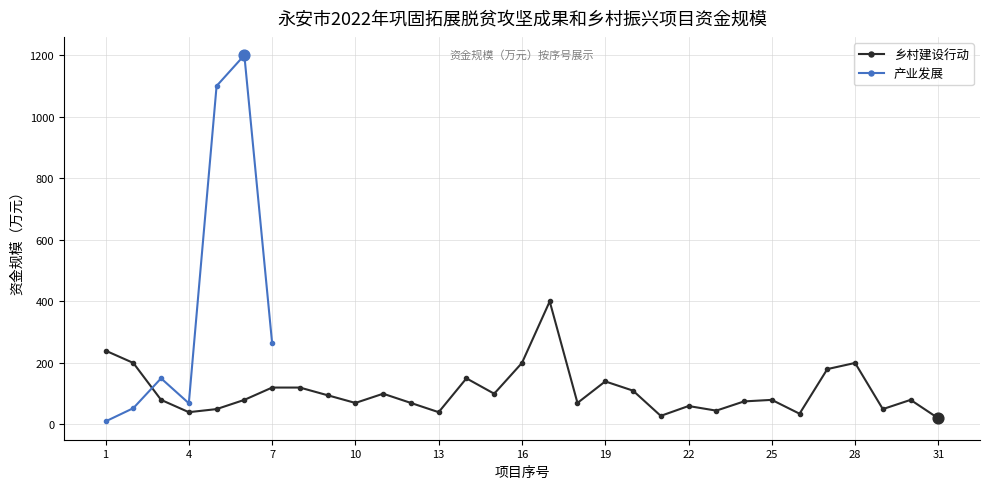

What is the change in value from 6 to 18?

-10